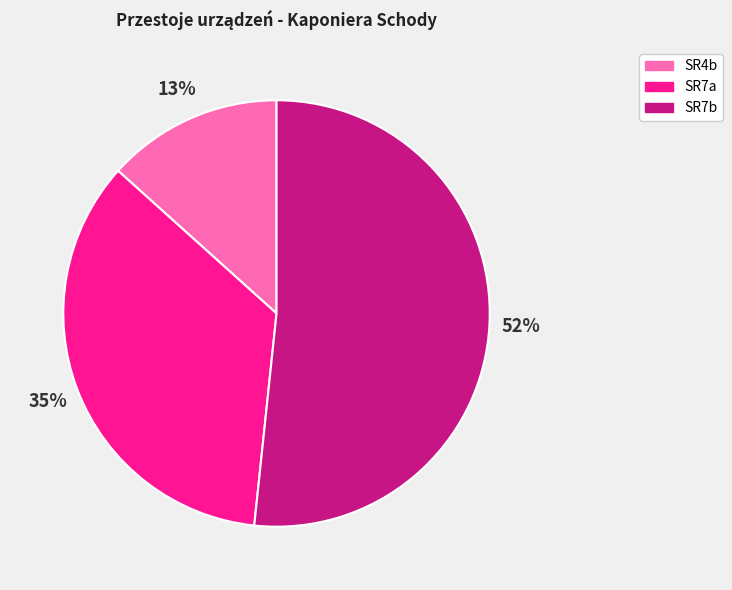

Combined, do SR4b and SR7b account for over 50%?

Yes